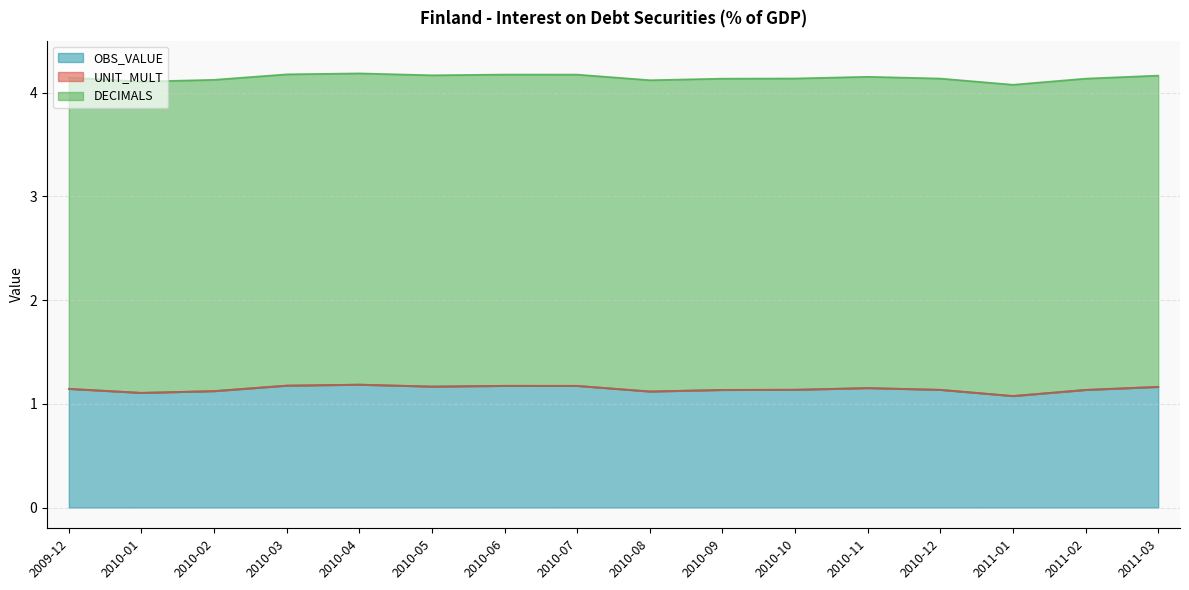

True or false: DECIMALS has more than 1 points higher than both neighbors.

False